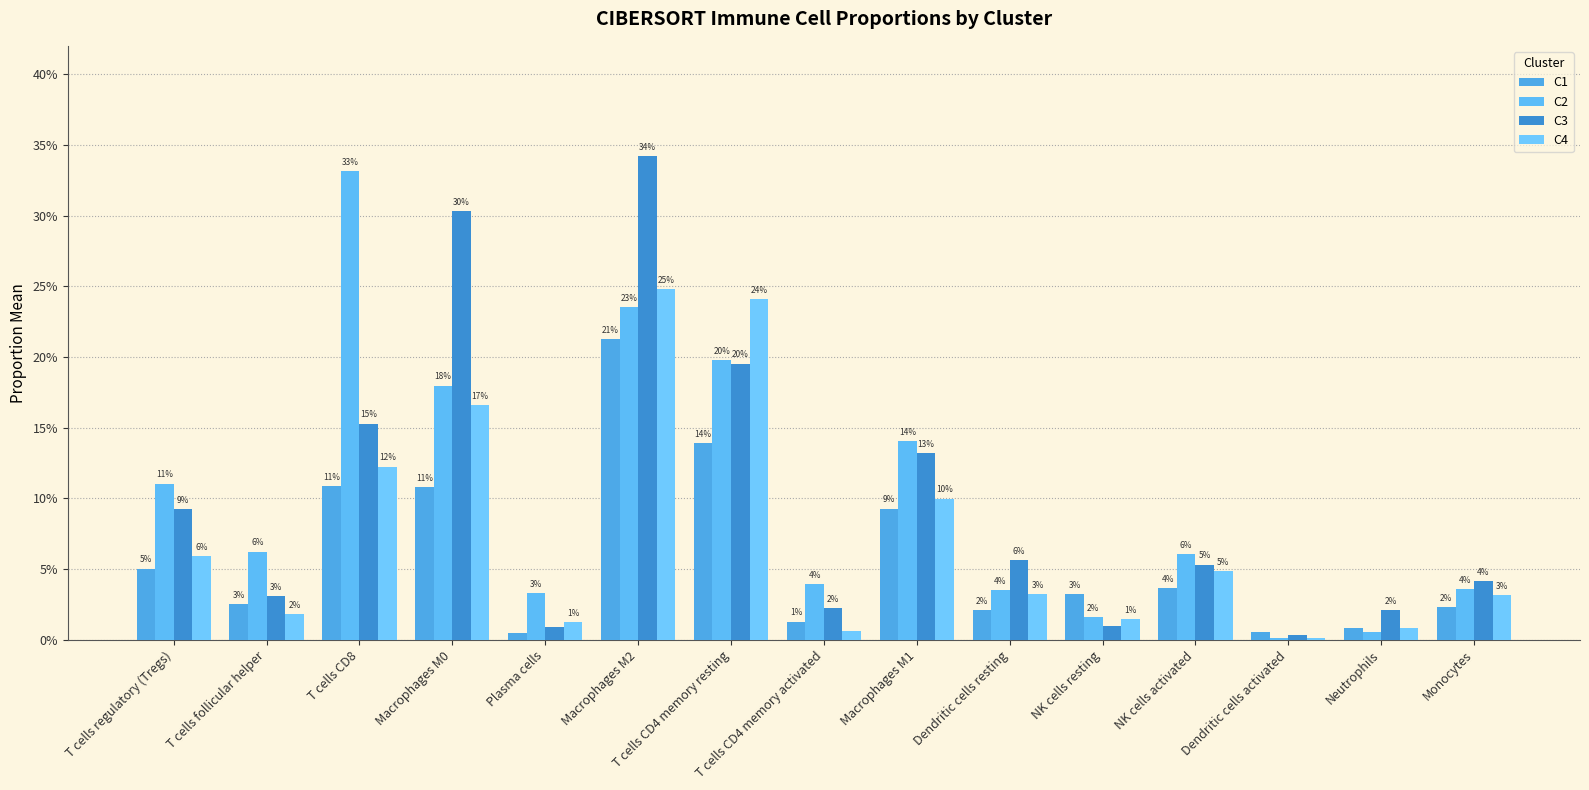

True or false: C2 has a value of 0.2 at Macrophages M1.

False